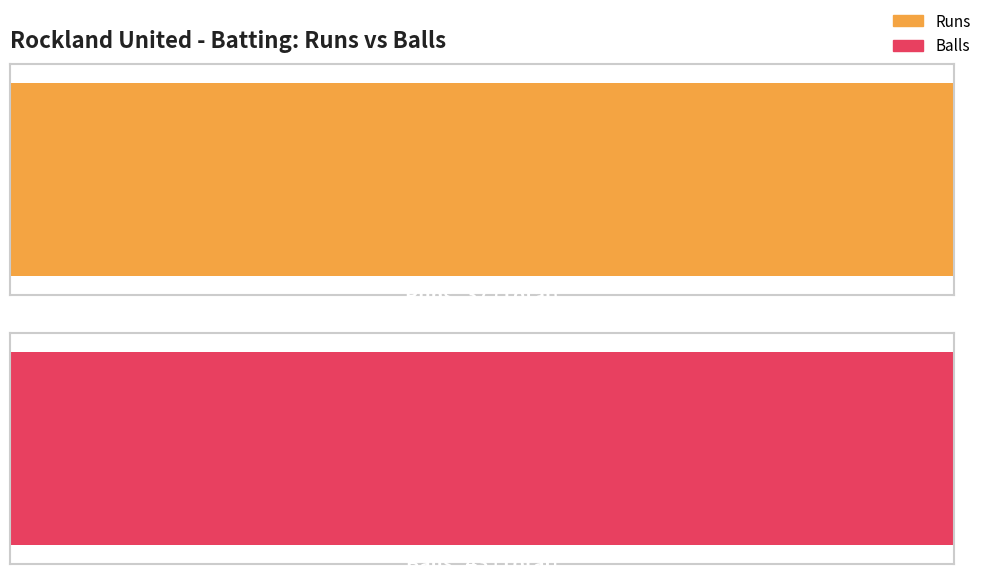

Which label corresponds to the smallest value in the chart?

Inam Haq